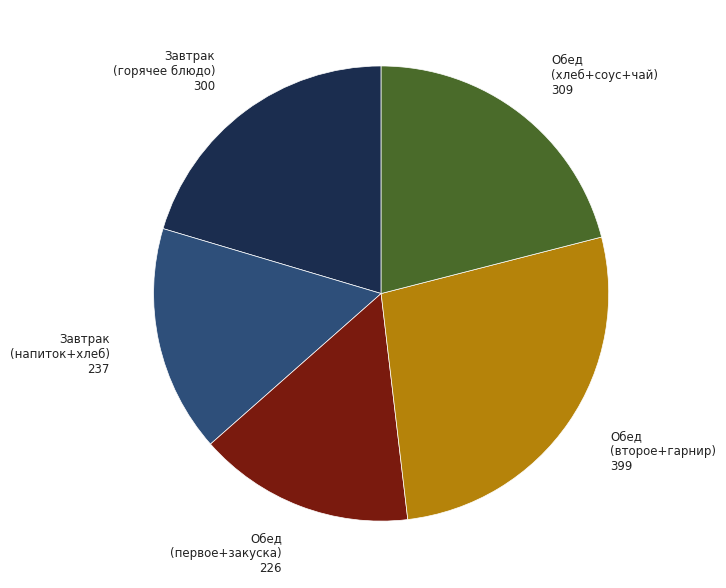

Is there any slice that represents more than half of the pie?

No